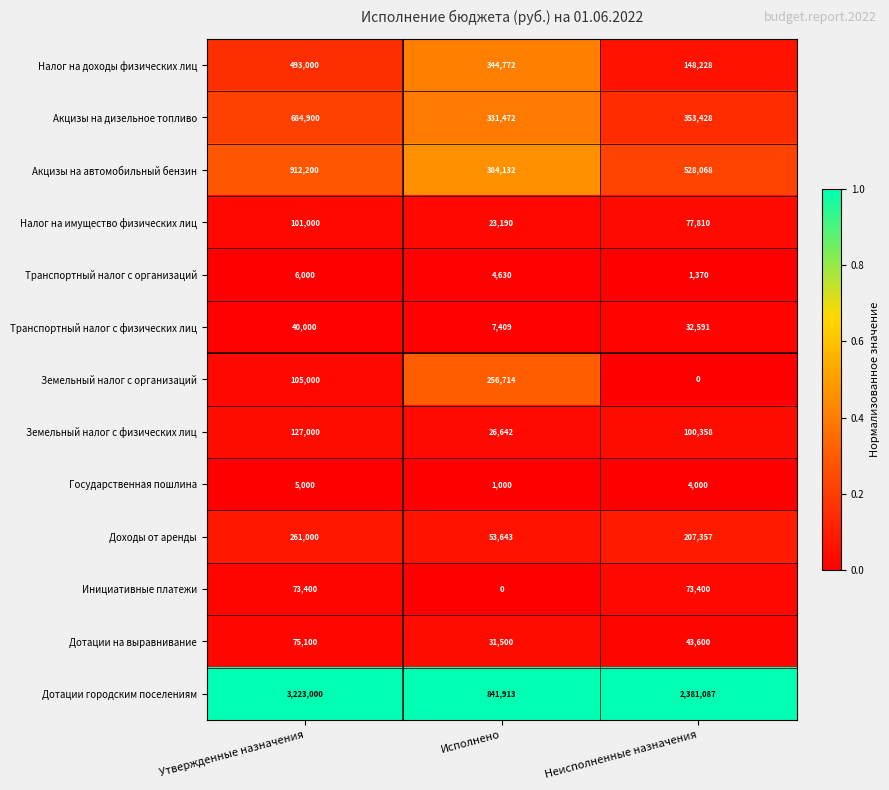

Between Утвержденные назначения and Исполнено, which series saw the biggest shift?

Дотации городским поселениям